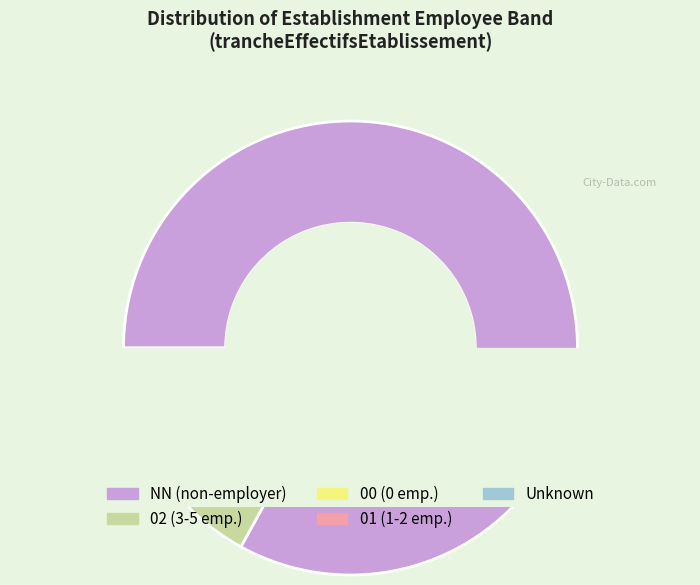

What is the largest slice in the pie chart?

NN